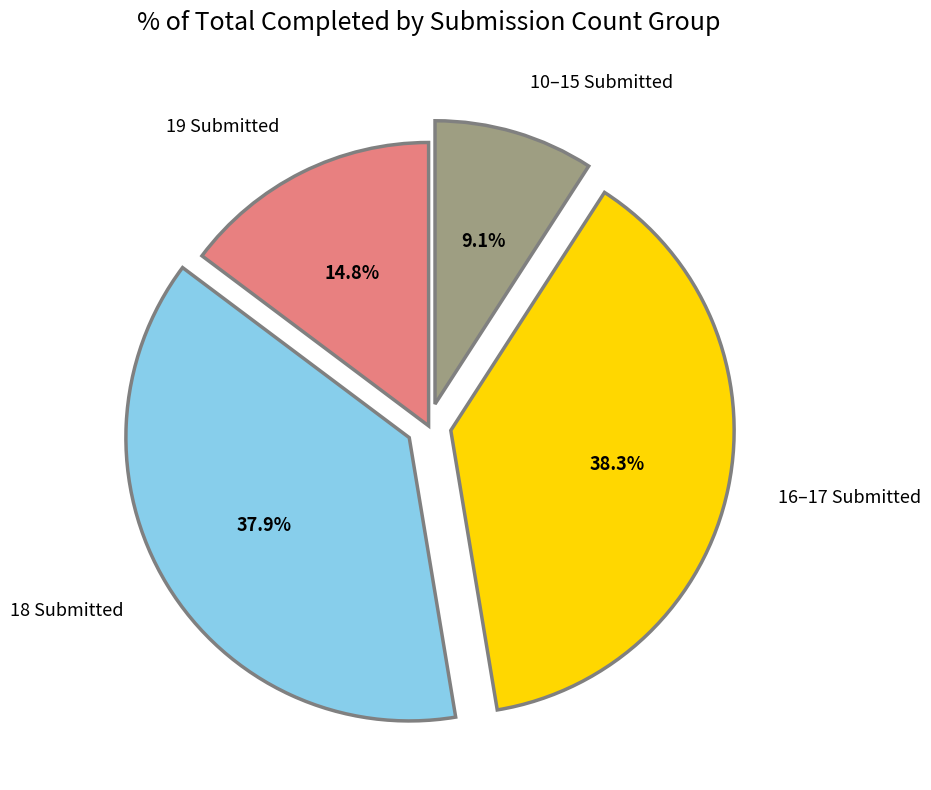

Is there any slice that represents more than half of the pie?

No